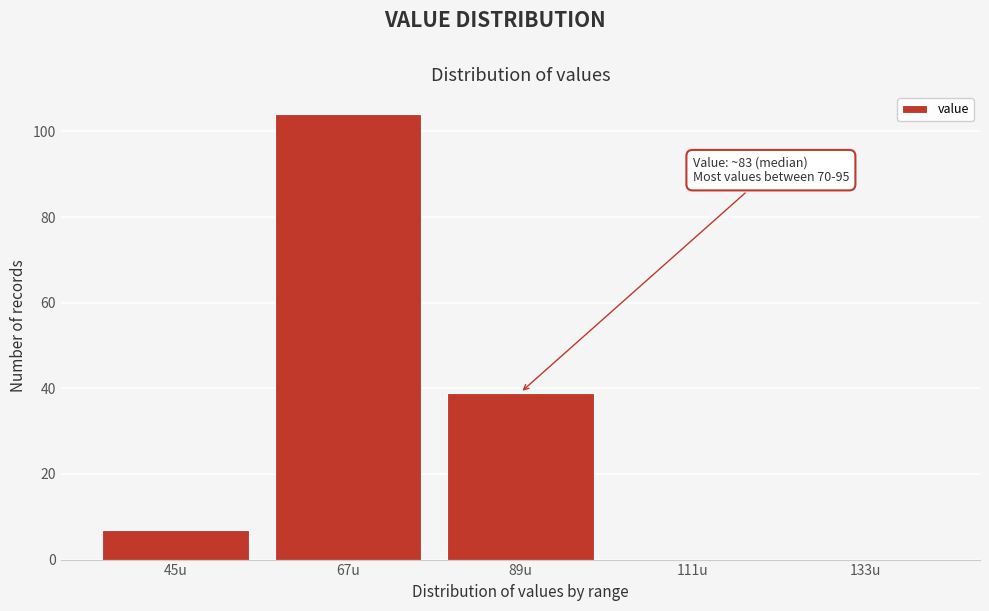

Reading left to right, transcribe all the data shown in this chart.

45u=7	67u=104	89u=39	111u=0	133u=0